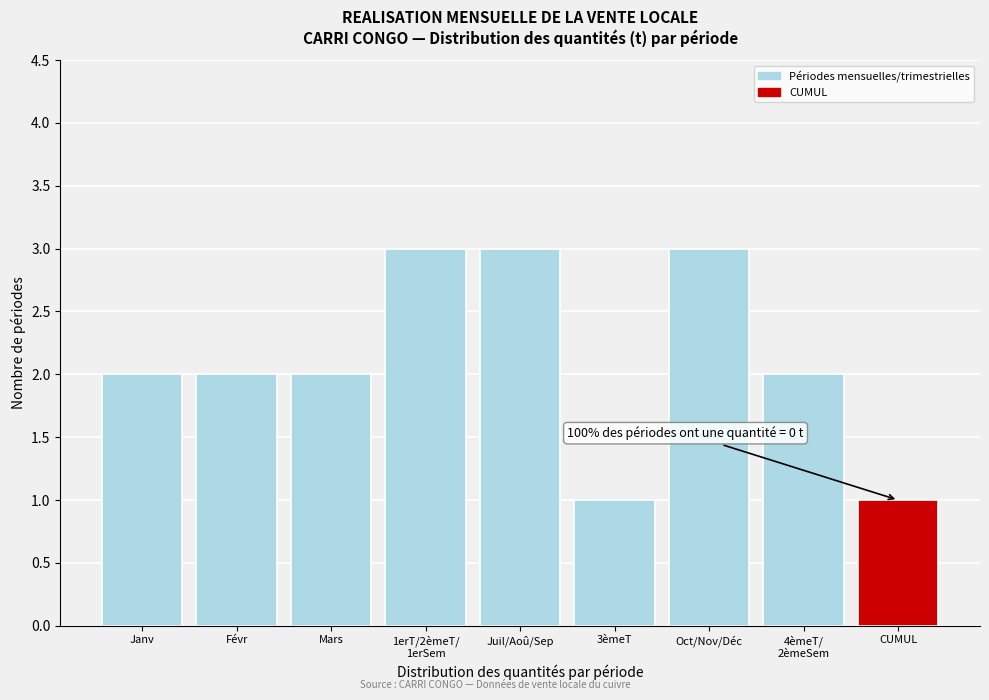

Reading left to right, what are all the values shown in this chart?

2	2	2	3	3	1	3	2	1